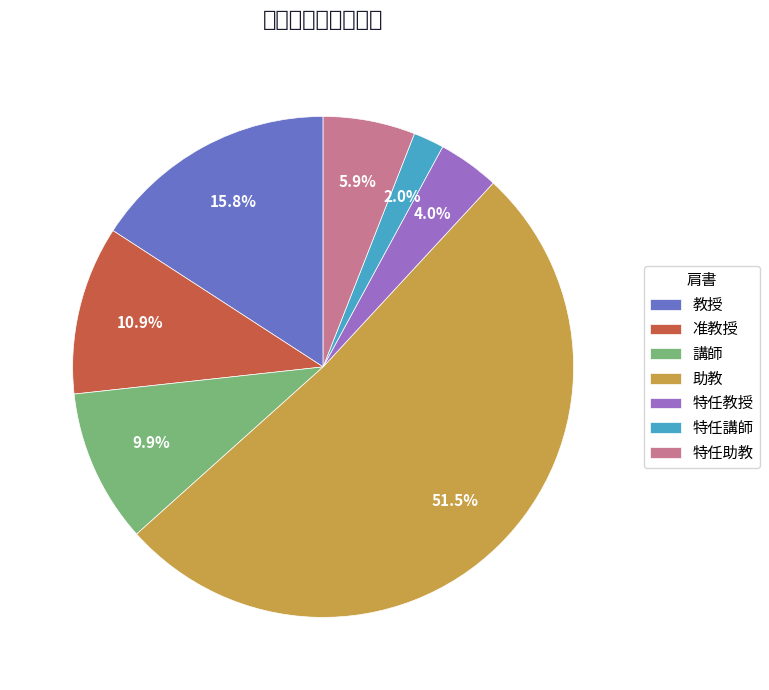

Is it true that 教授 is 16% of the pie?

True